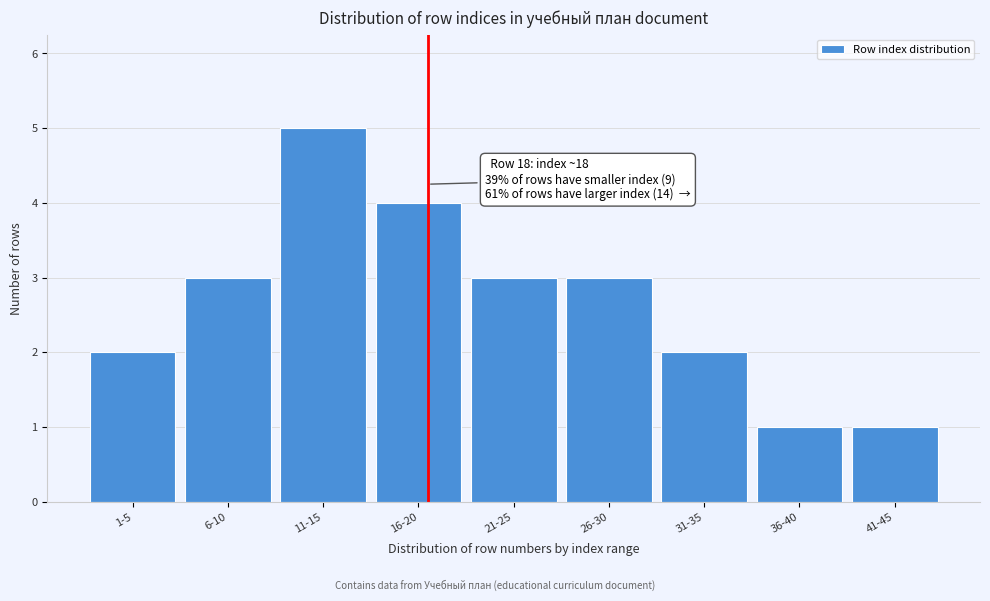

Reading right to left, extract all data points from this chart.

41-45=1	36-40=1	31-35=2	26-30=3	21-25=3	16-20=4	11-15=5	6-10=3	1-5=2